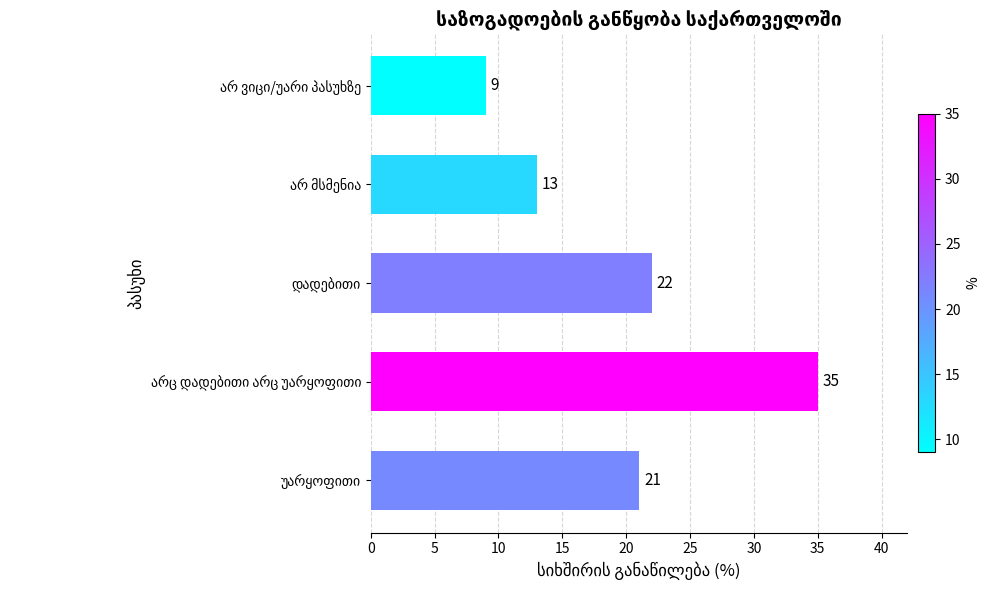

Are the bars horizontal?

Yes